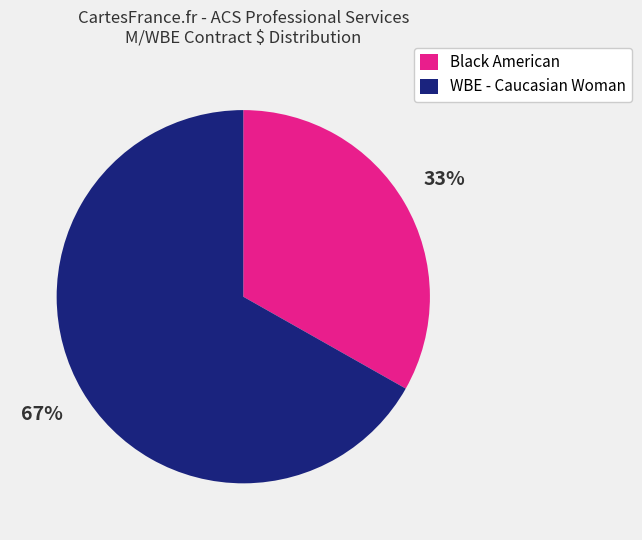

Is it true that WBE - Caucasian Woman is 54% of the pie?

False